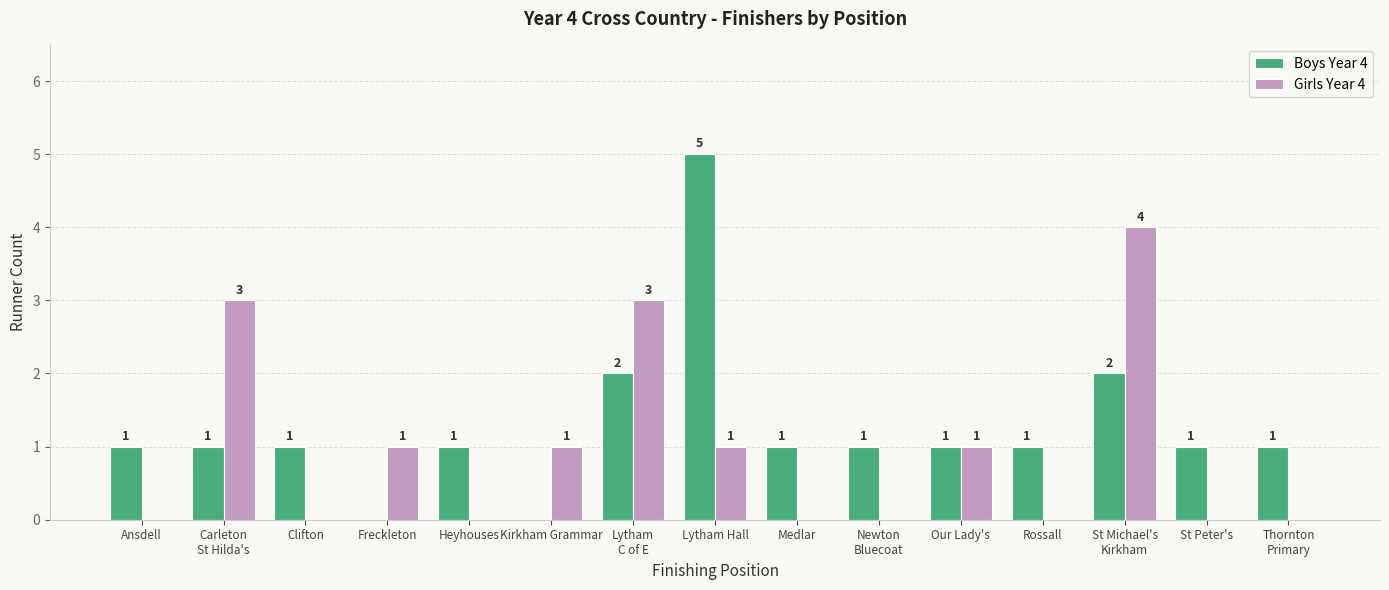

What is the average value of the Boys Year 4 series?

1